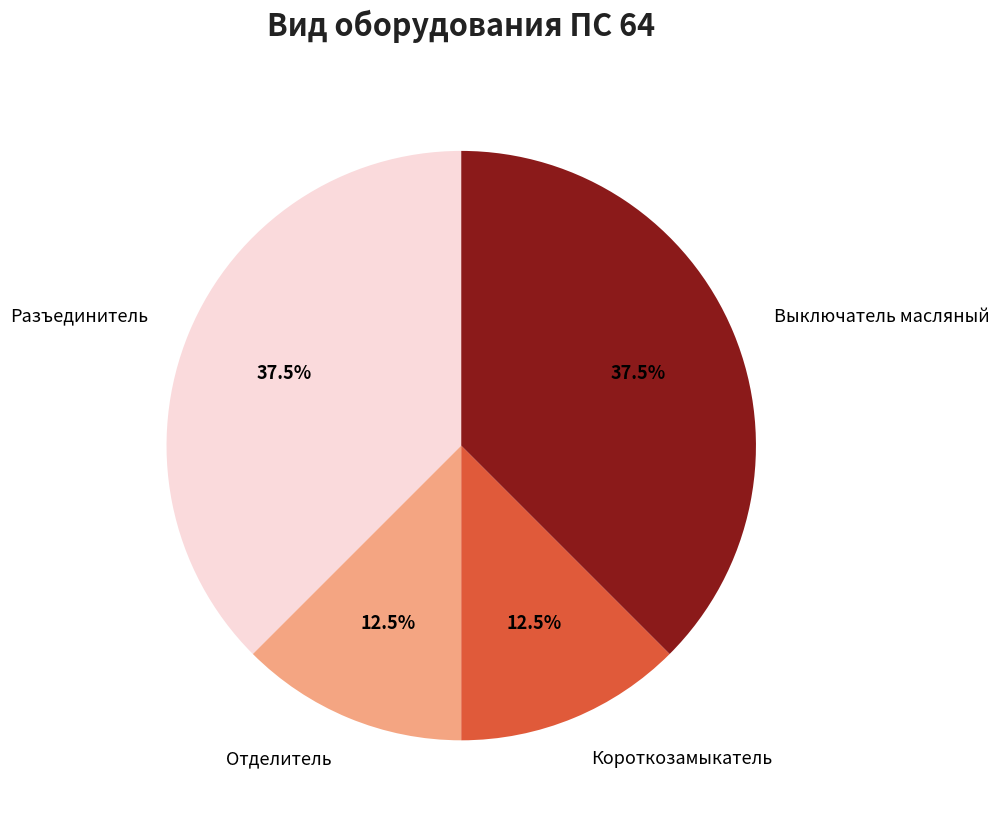

What portion of the pie excludes Выключатель масляный?

62.5%